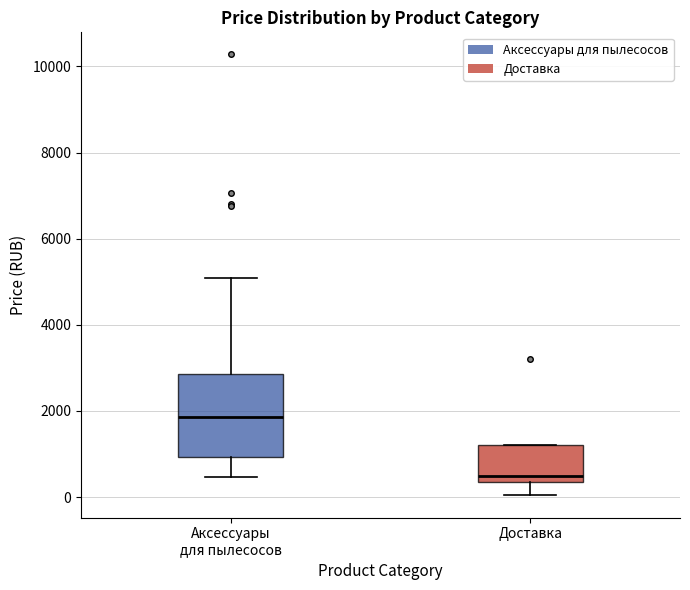

Which box's median line is the lowest?

Доставка